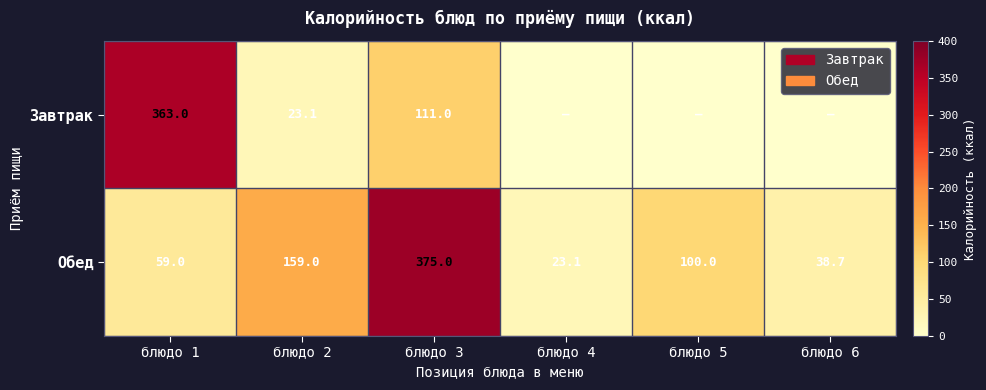

What is the difference between the highest and lowest values at блюдо 3?

264.0